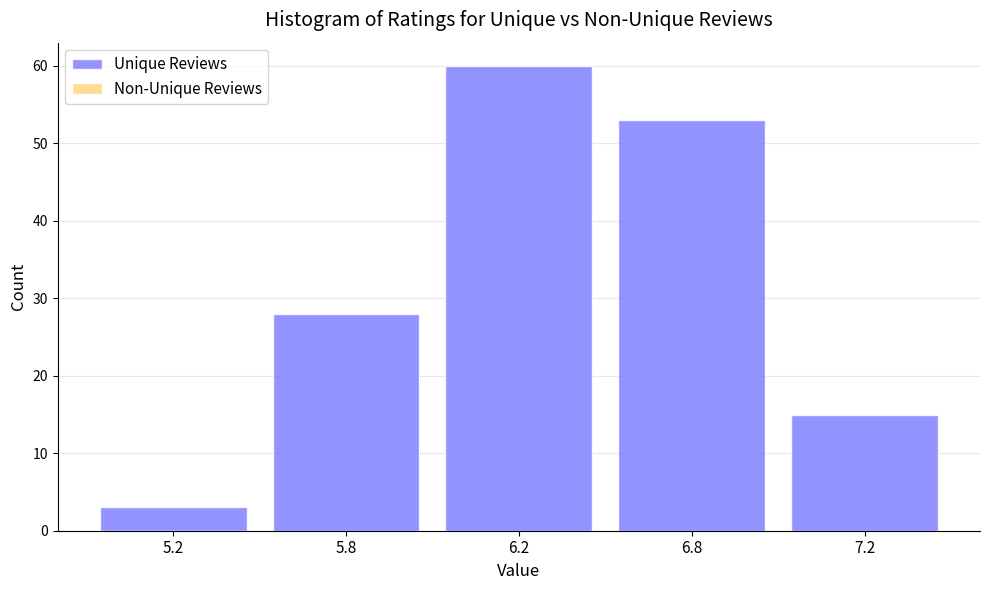

Reading left to right, extract all data points from this chart.

3	28	60	53	15